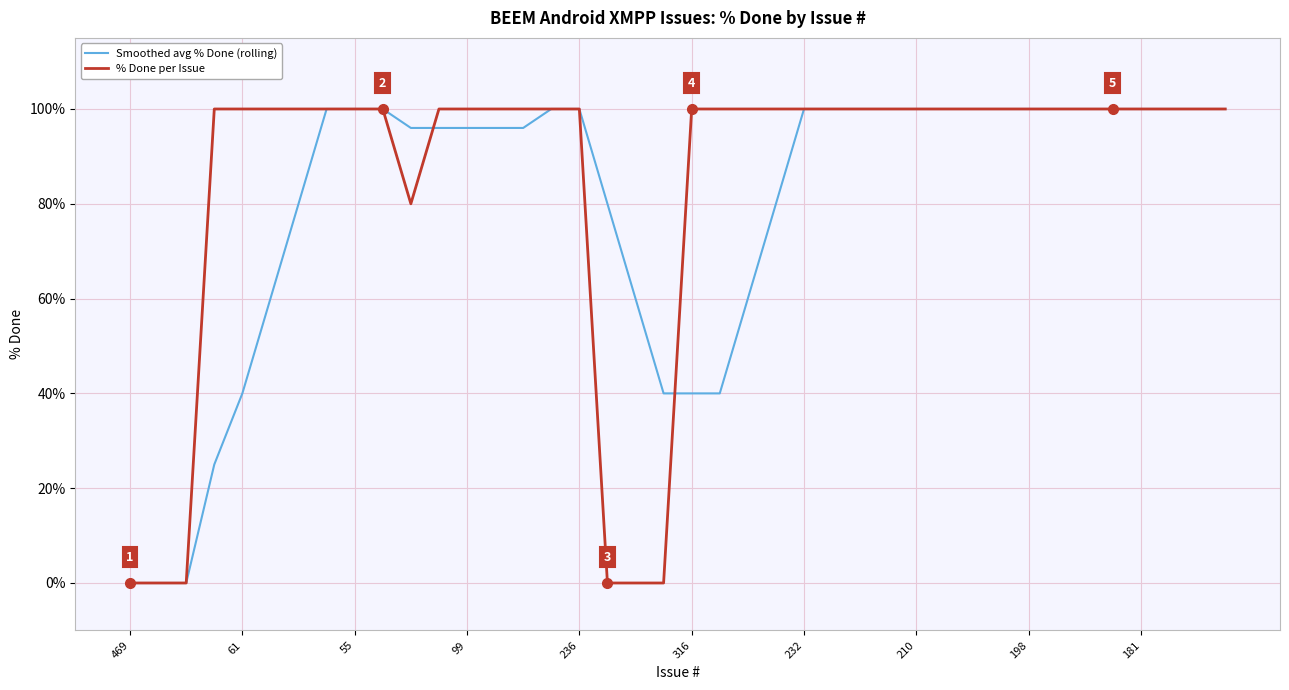

What is the maximum value shown in the chart?

100